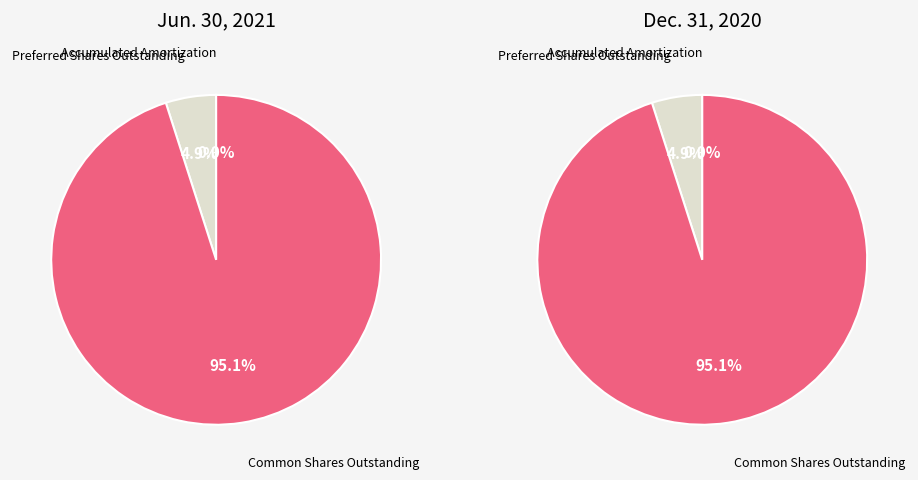

What percentage do Preferred Shares Outstanding and Accumulated Amortization together represent?

4.9%